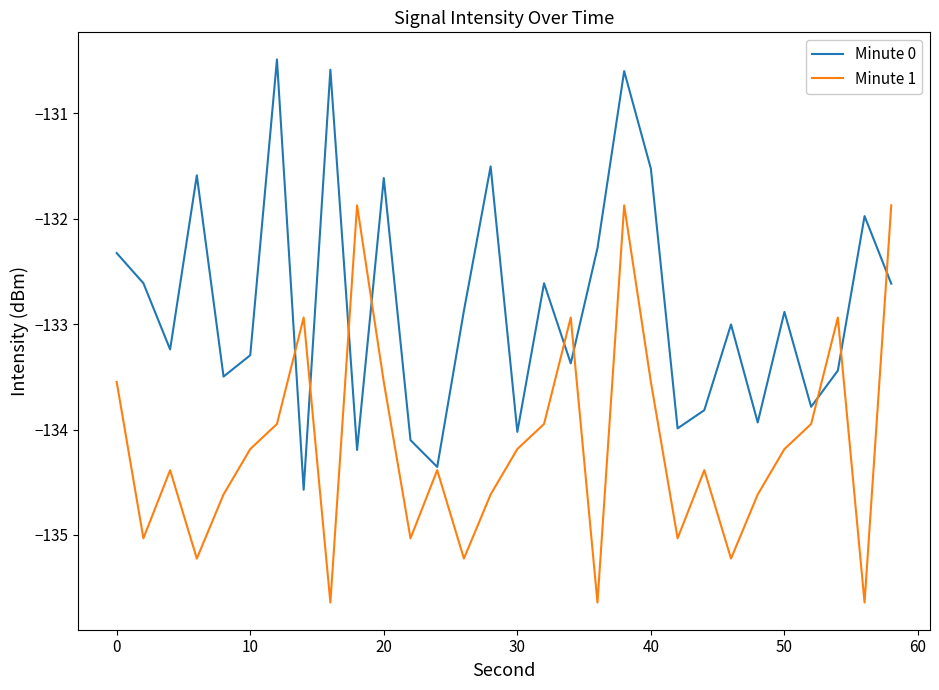

Rank the series by their maximum value, from lowest to highest.

Minute 1, Minute 0